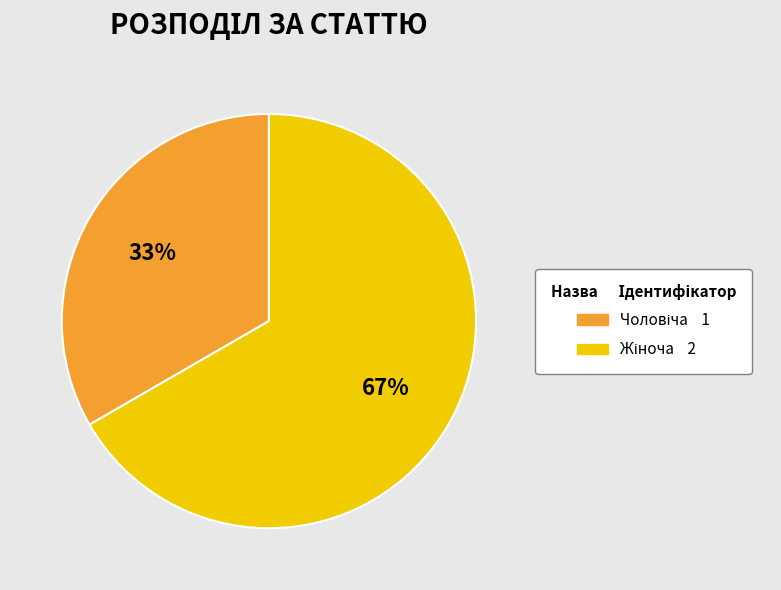

Does any single category account for the majority?

Yes